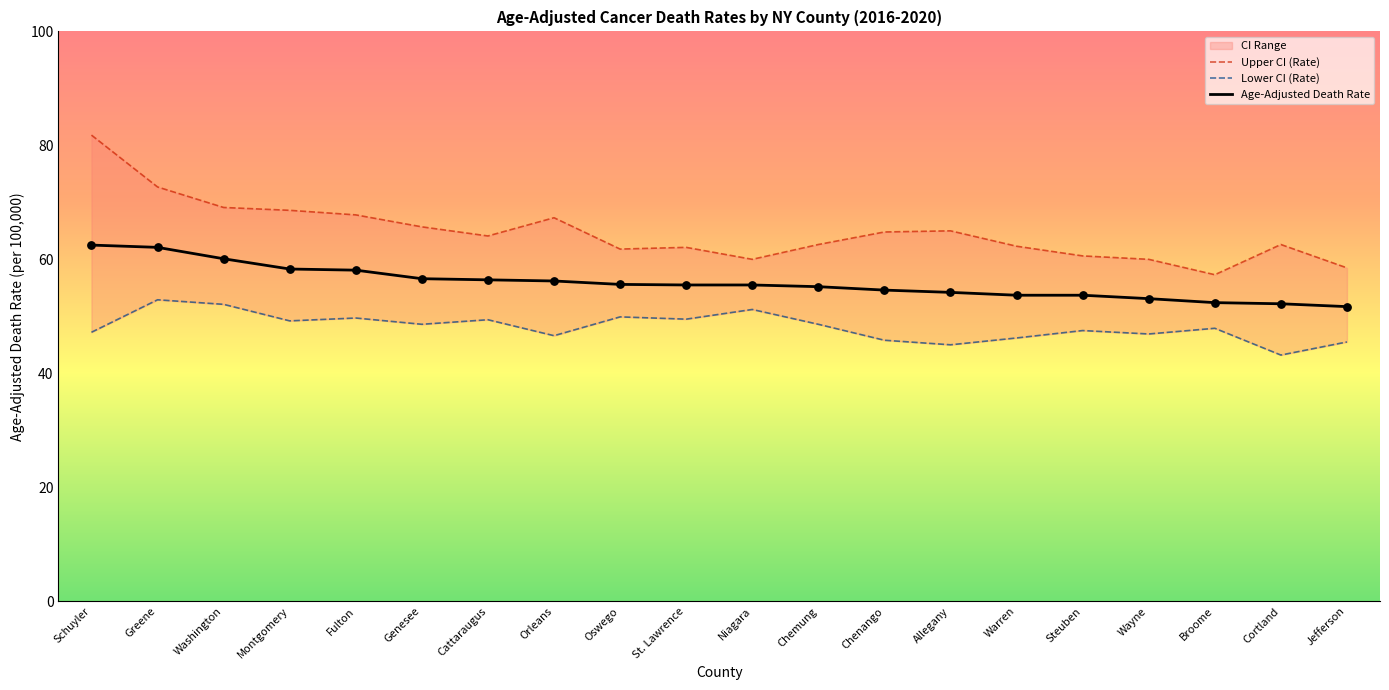

What is the minimum value for Age-Adjusted Death Rate?

51.7